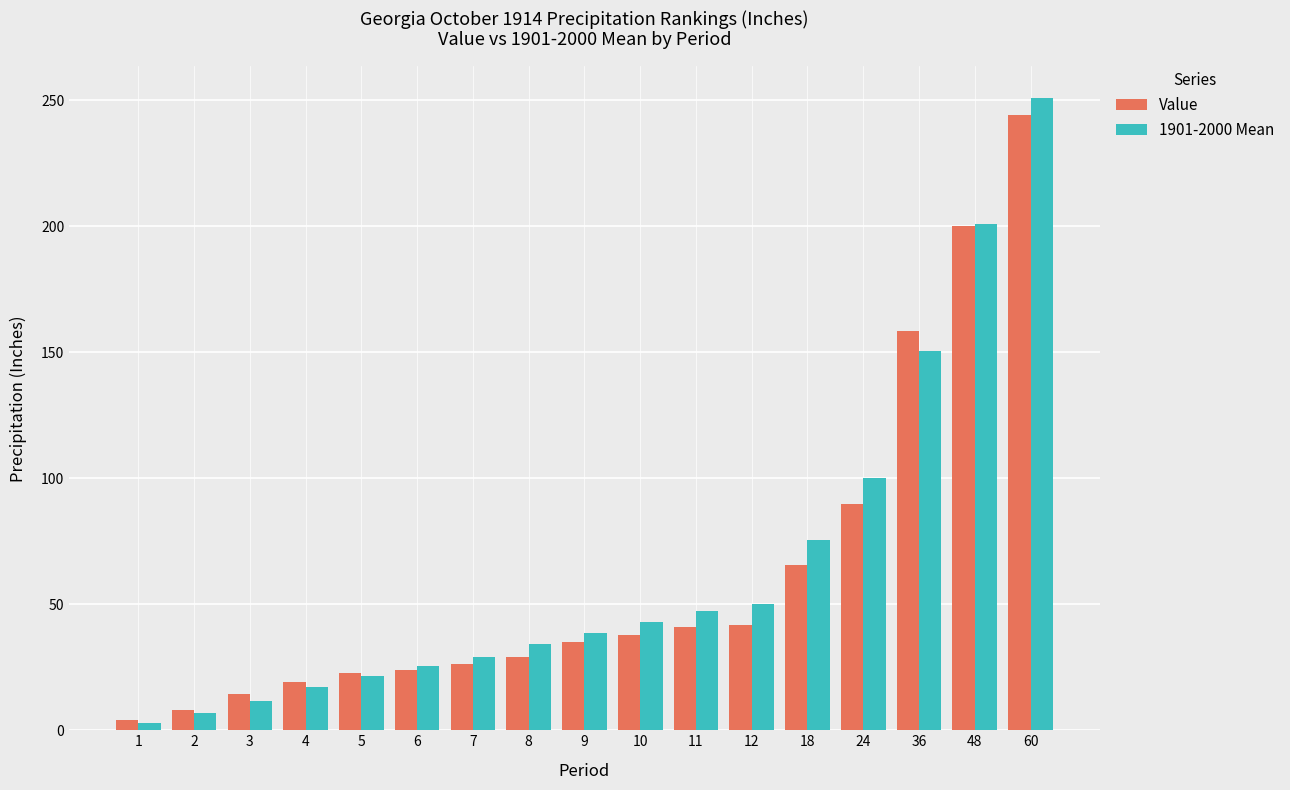

Rank the series at 60 from lowest to highest value.

Value, 1901-2000 Mean